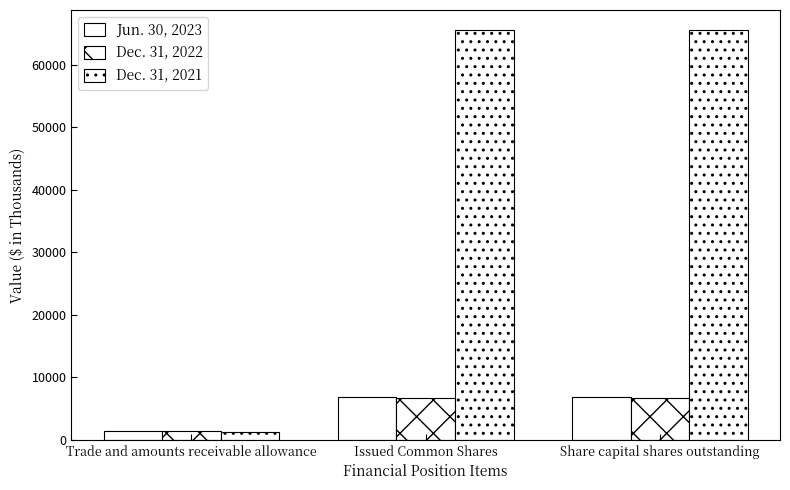

What is the maximum value shown in the chart?

65517